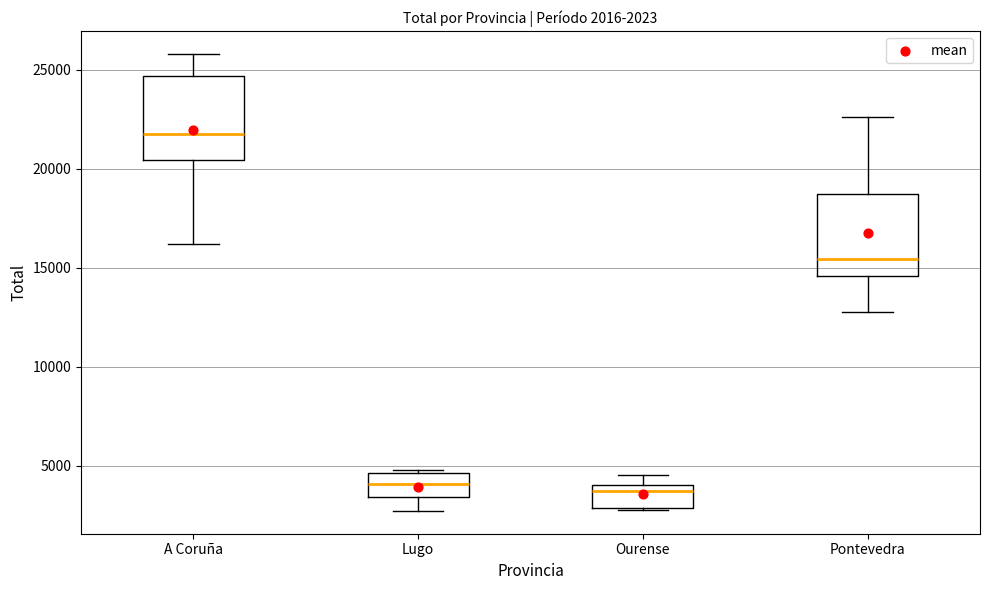

Which box has the highest median line?

A Coruña